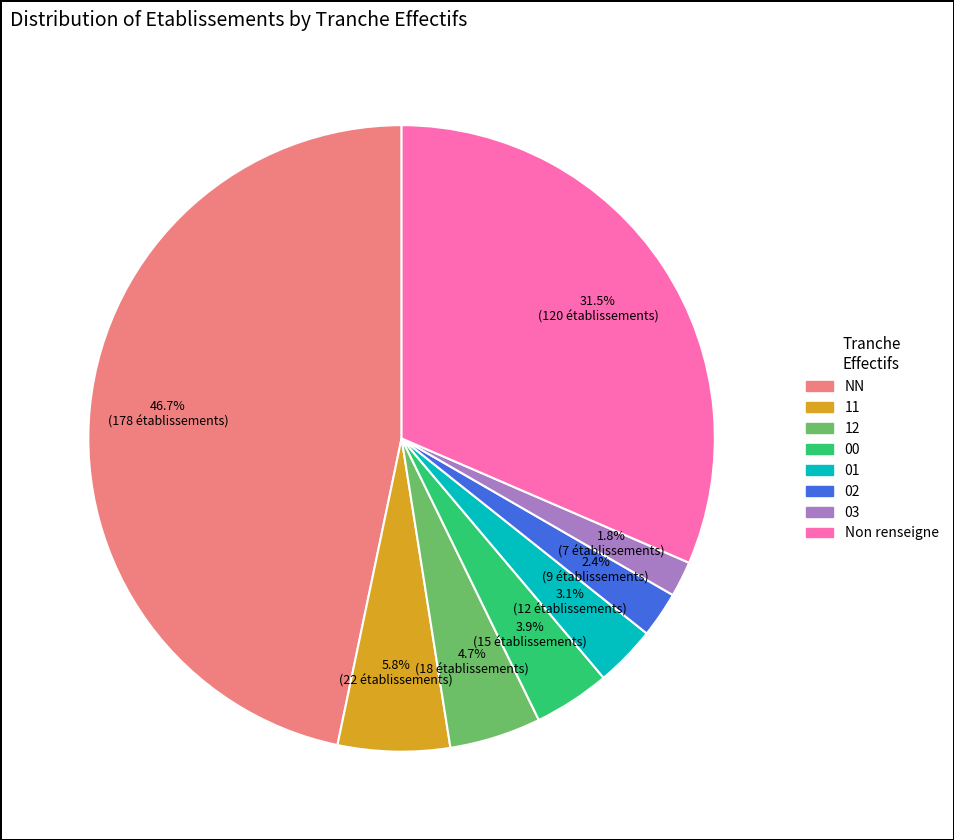

Does any single category account for the majority?

No